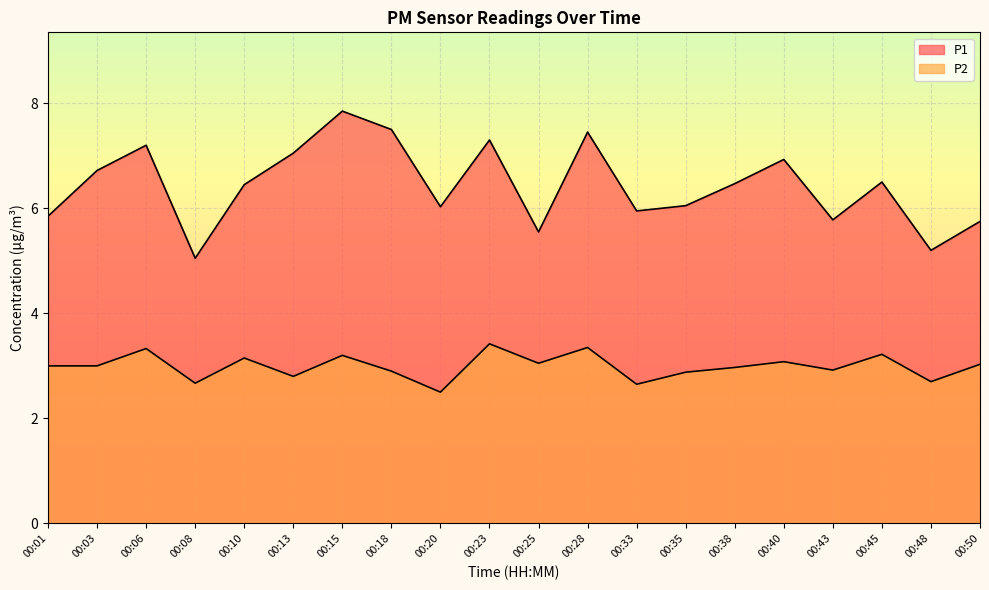

Count the number of data series in this chart.

2